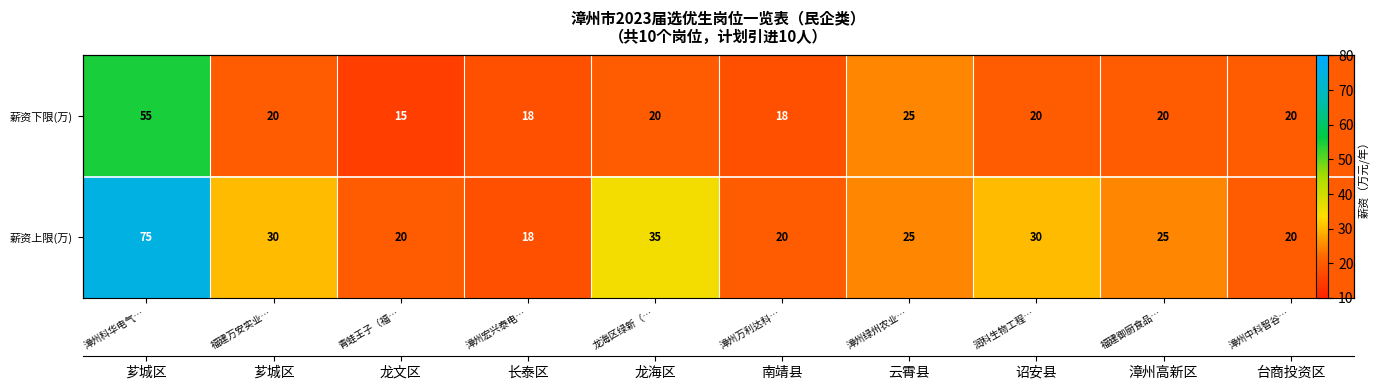

List the series in order of their overall mean, lowest first.

薪资下限(万), 薪资上限(万)